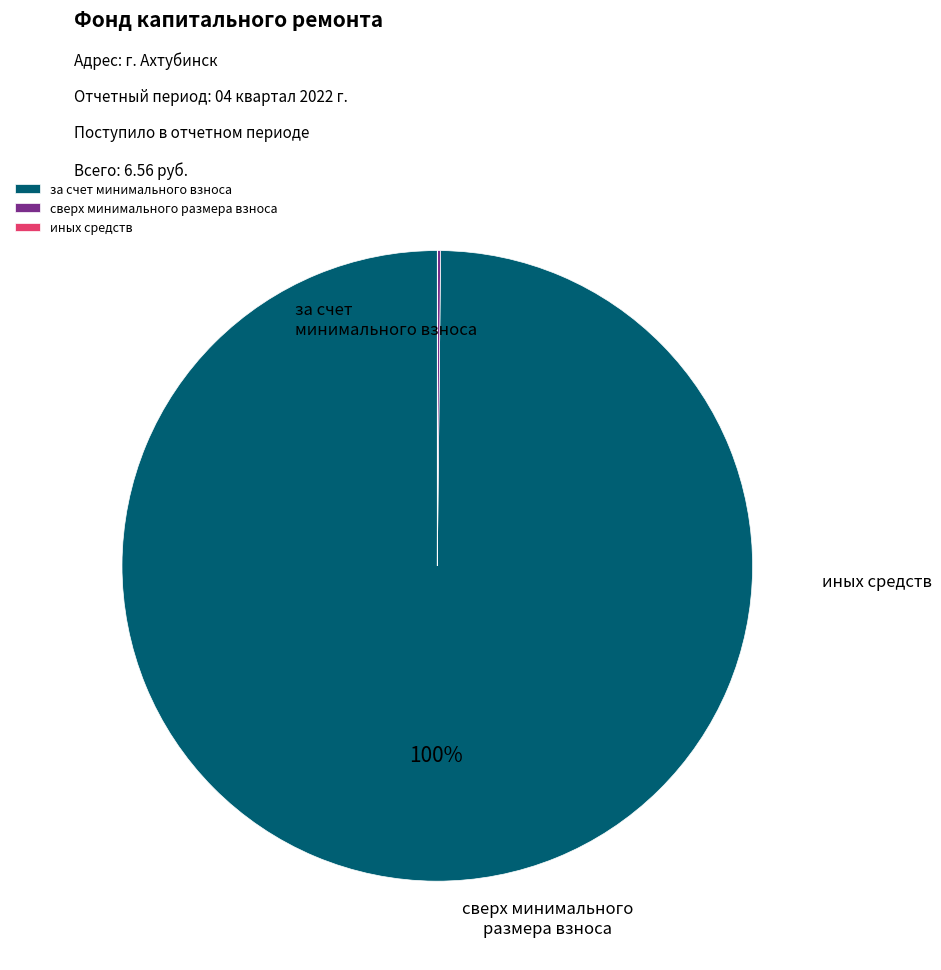

Count the number of slices in the pie.

3